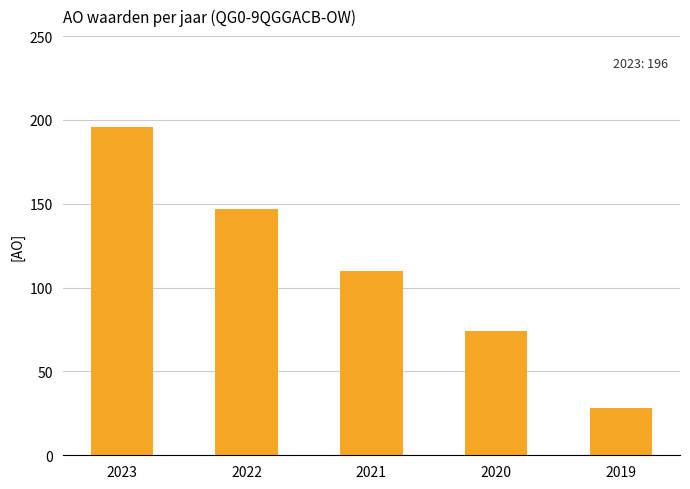

Which has a higher value, 2023 or 2022?

2023